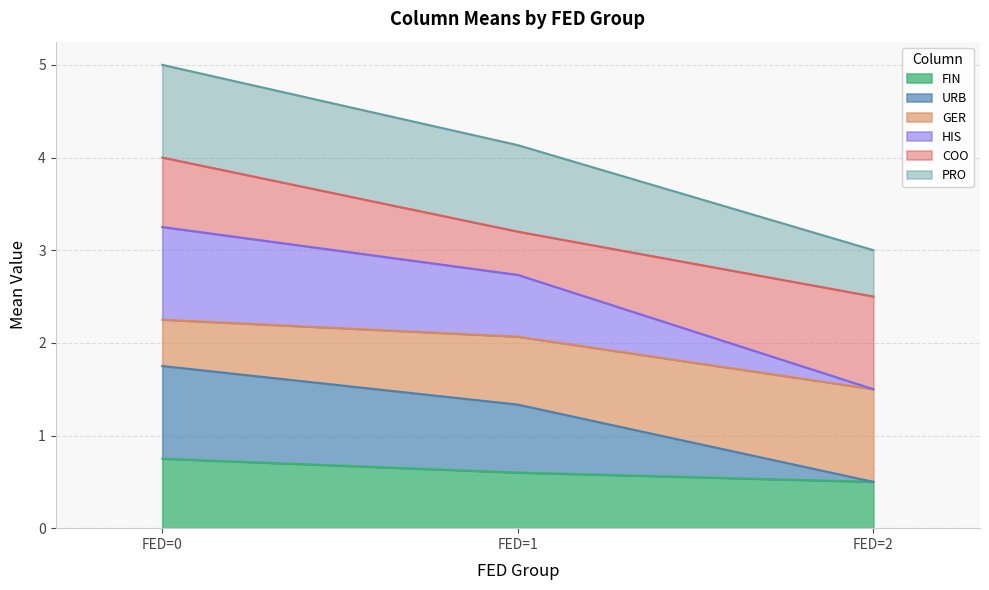

What is the lowest value of the FIN series?

0.5